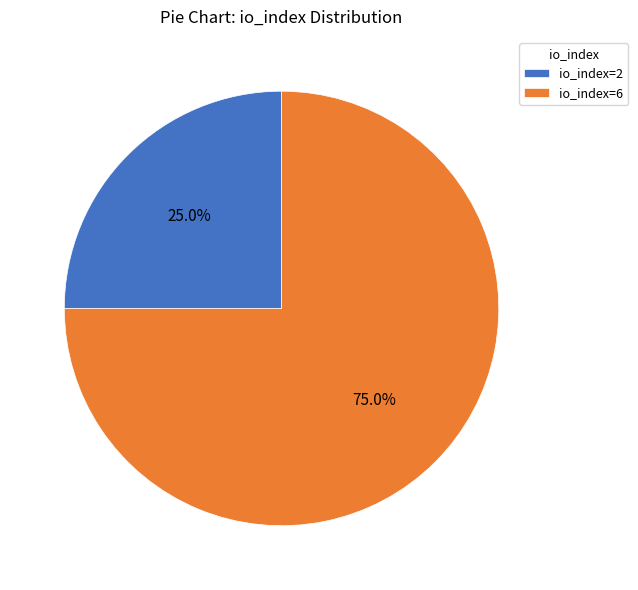

What percentage is the io_index=6 slice, to the nearest percent?

75%